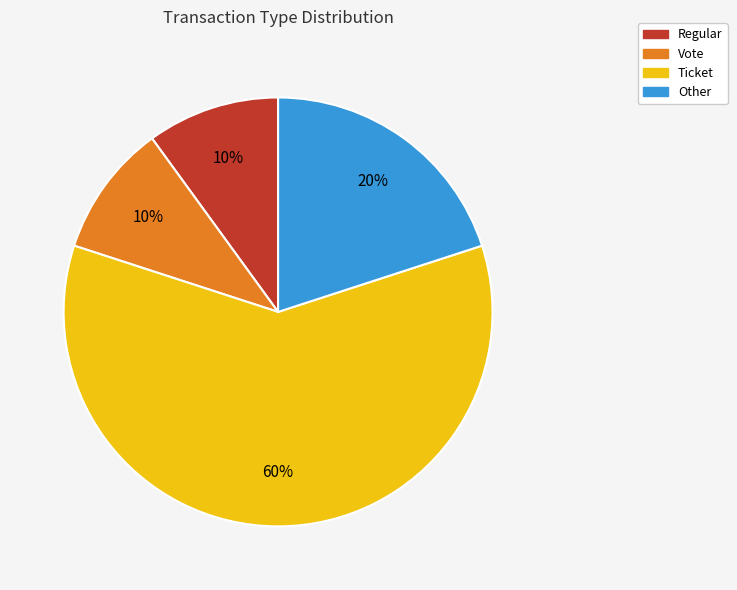

Approximately how many times larger is the value at Regular compared to Vote?

1.0